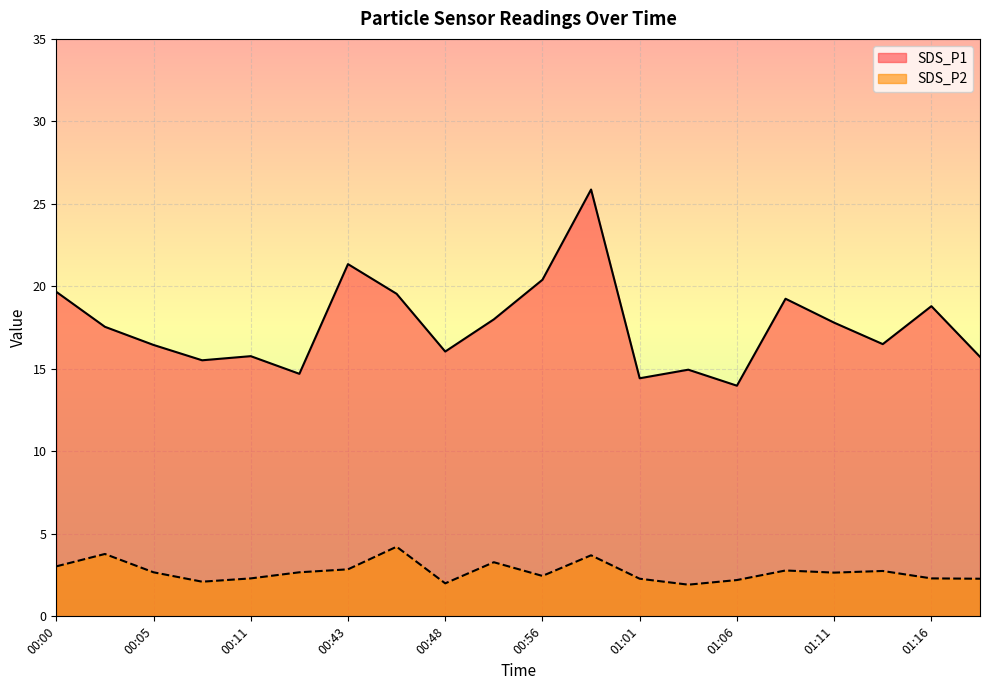

In SDS_P1, how many points are higher than both neighbors (excluding endpoints)?

6